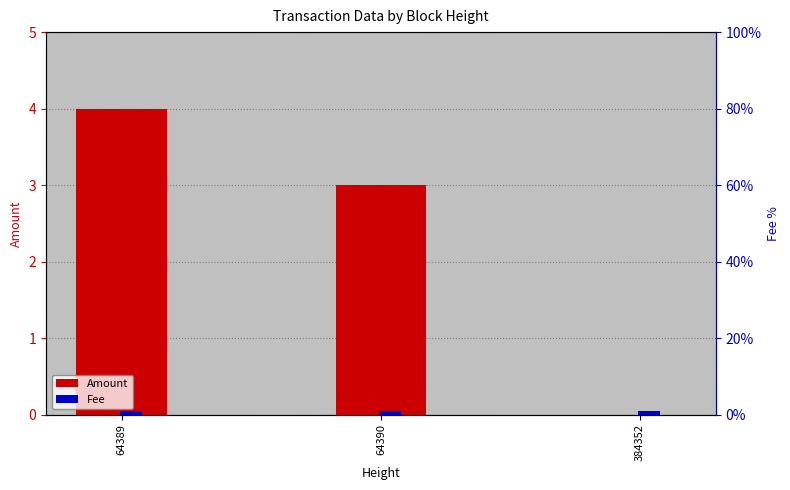

Which has a higher value, 64390 or 64389?

64389